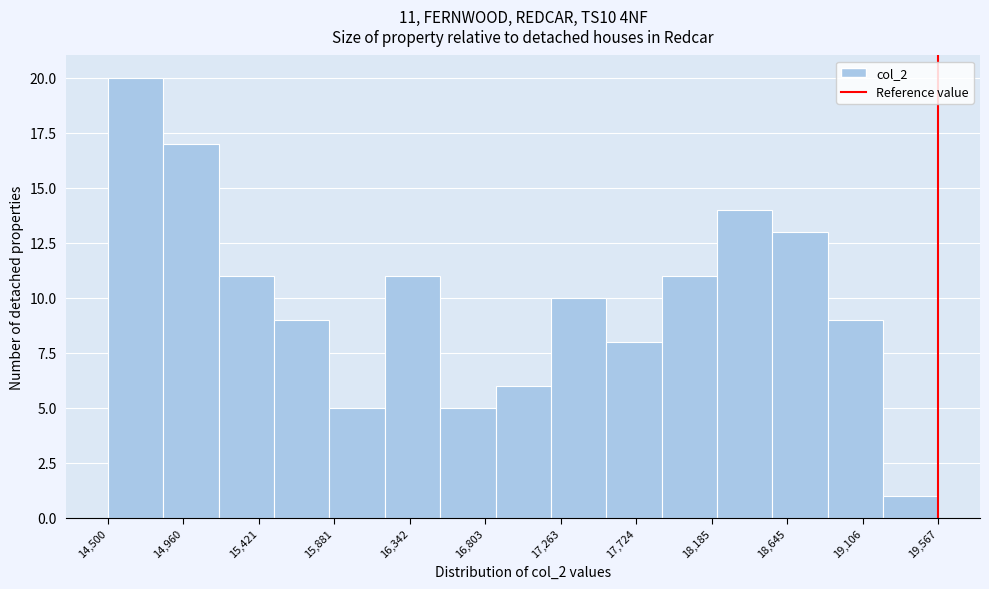

Which range on the x-axis has the tallest bar?

14500 to 14850